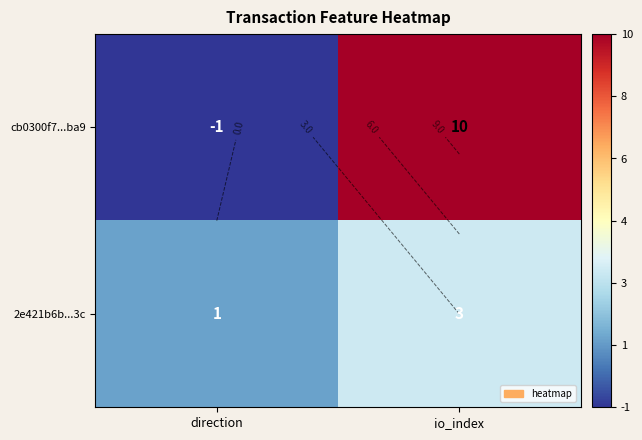

Which has a higher value, direction or io_index?

io_index